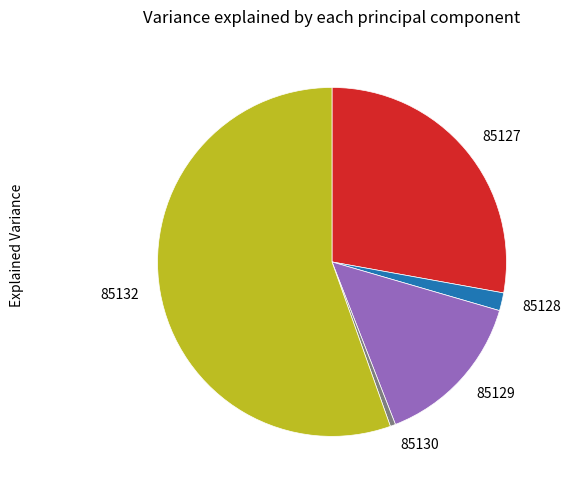

Is there a majority slice in this chart?

Yes